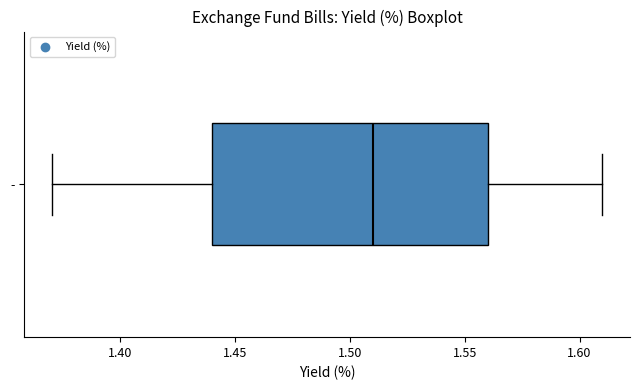

Transcribe this box plot: give where the median line is, the range the box spans, and where the two whiskers end, as read against the x-axis. The values are not printed on the chart, so give them approximately, as read against the axis.

median 1.51, box 1.44 to 1.56, whiskers 1.37 to 1.61